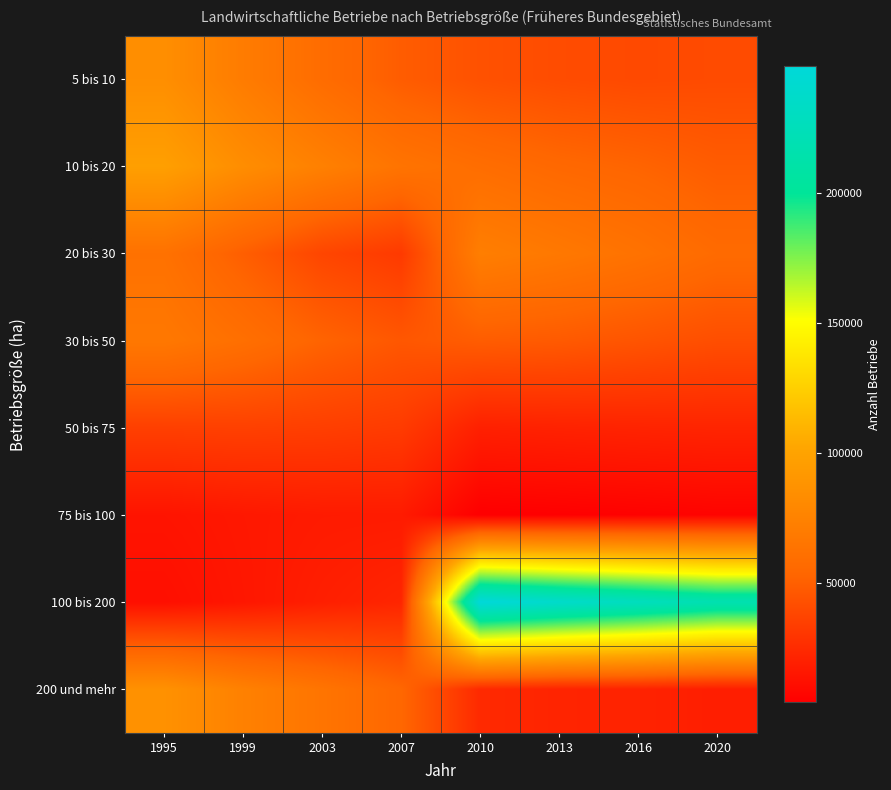

Reading right to left, what are all the values shown in this chart?

5 bis 10: 2020=40757	2016=39936	2013=41200	2010=43754	2007=49033	2003=58497	1999=70339	1995=84560
10 bis 20: 2020=48868	2016=52805	2013=55300	2010=59294	2007=63983	2003=73660	1999=83631	1995=97275
20 bis 30: 2020=57245	2016=62910	2013=67600	2010=72222	2007=32514	2003=38069	1999=49992	1995=62250
30 bis 50: 2020=42246	2016=45192	2013=47900	2010=49173	2007=46471	2003=52499	1999=60629	1995=67369
50 bis 75: 2020=22366	2016=21811	2013=21100	2010=20238	2007=33127	2003=34789	1999=35592	1995=35184
75 bis 100: 2020=6642	2016=5686	2013=4900	2010=4297	2007=17822	2003=17609	1999=16239	1995=14326
100 bis 200: 2020=218124	2016=228340	2013=238000	2010=248978	2007=22791	2003=19569	1999=15665	1995=12114
200 und mehr: 2020=19132	2016=21570	2013=22100	2010=24698	2007=54340	2003=64647	1999=74065	1995=86865